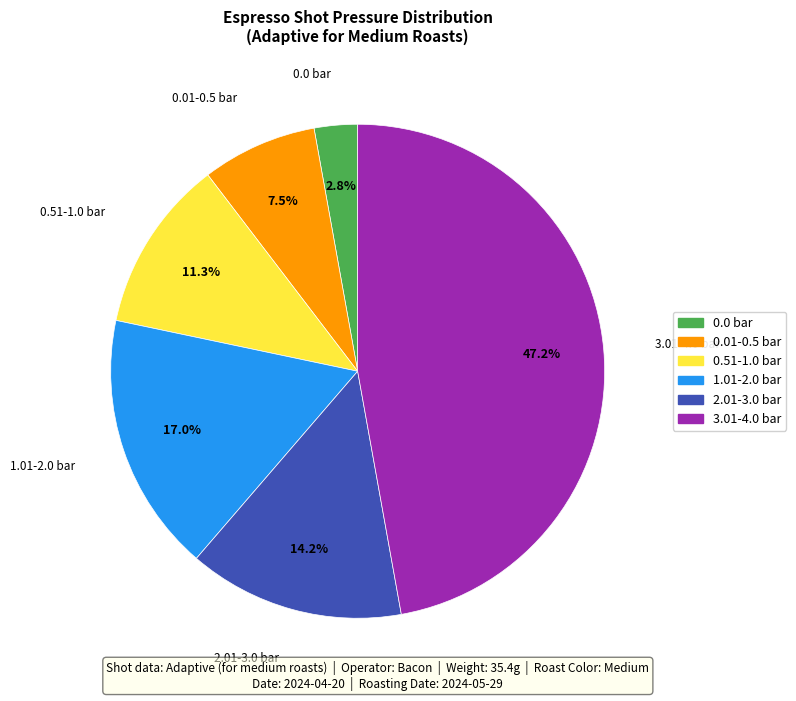

Does any single category account for the majority?

No